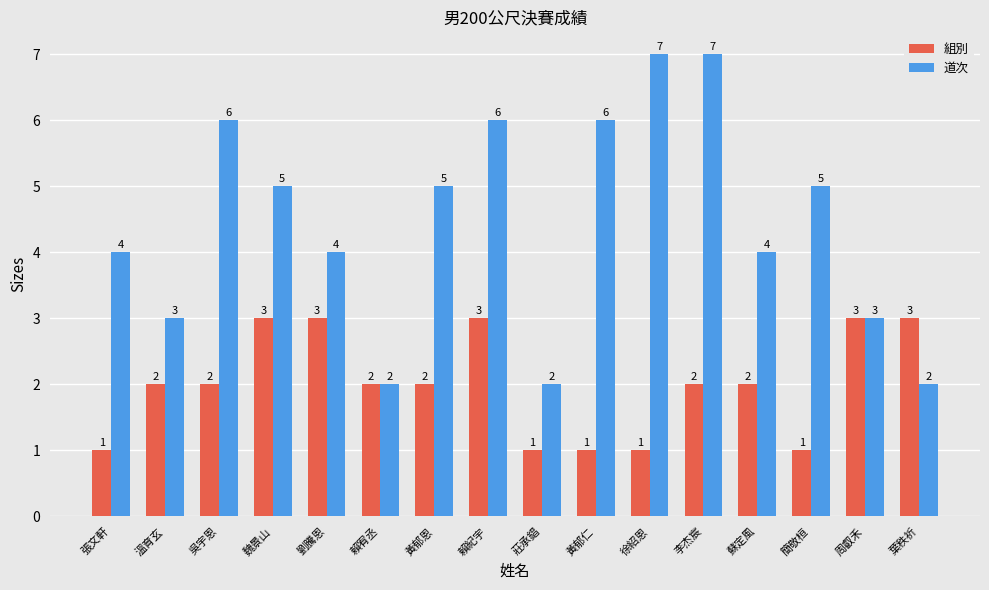

What are all the series names shown in the legend?

組別, 道次